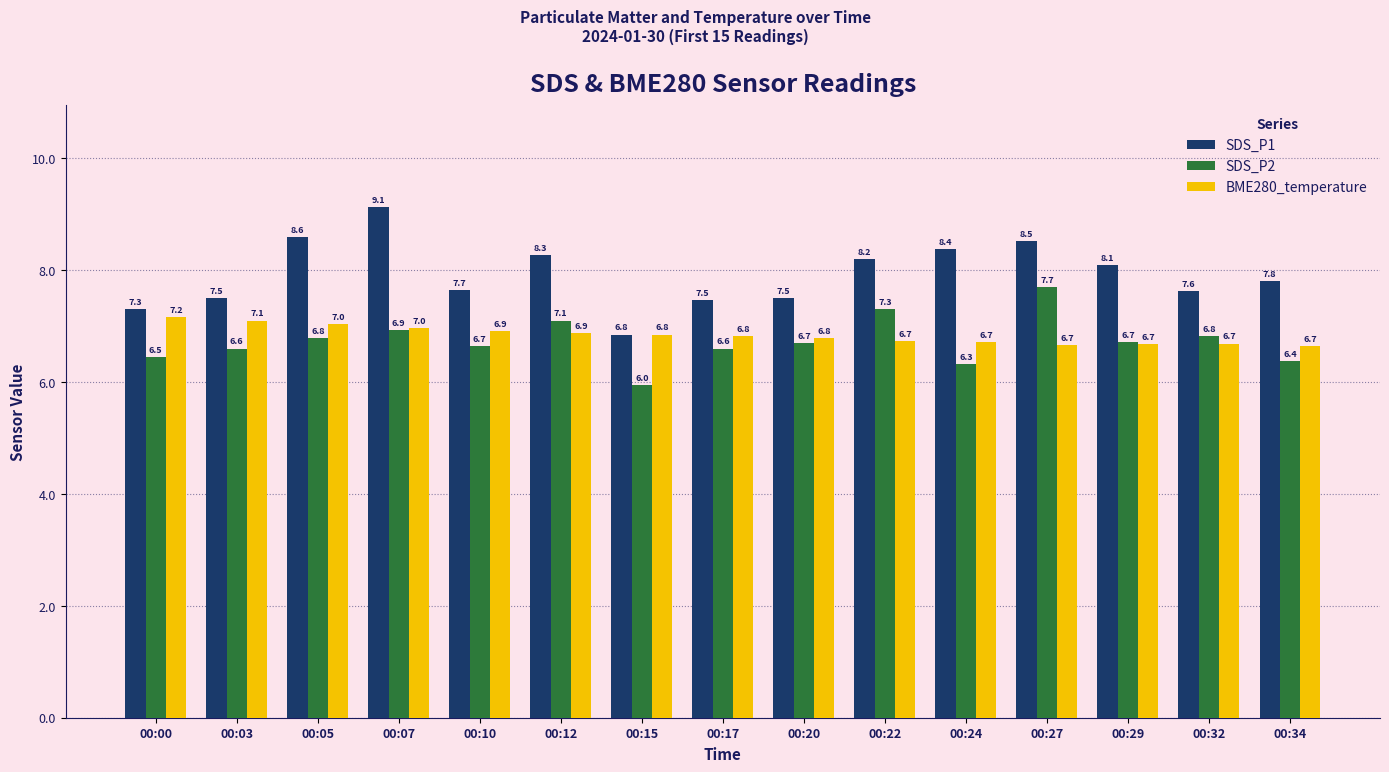

The SDS_P2 series shows 7.7 at 00:27. True or false?

True